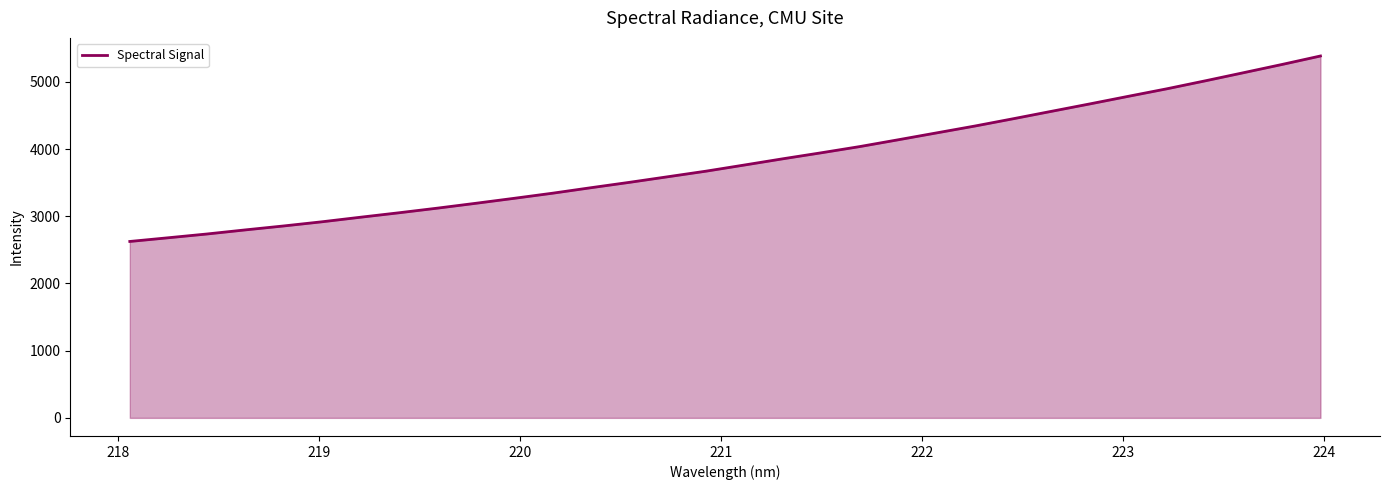

Reading right to left, list all the values displayed in this chart.

5385.6	5259.6	5137.5	5016.3	4897.8	4786.4	4673.7	4563.2	4452.4	4343.8	4241.4	4138.9	4037.9	3945.6	3856.3	3763.8	3672.2	3588.7	3505.4	3425.5	3343.7	3267.6	3193.4	3121.1	3052.2	2986.0	2918.3	2856.1	2797.2	2736.1	2680.4	2625.4